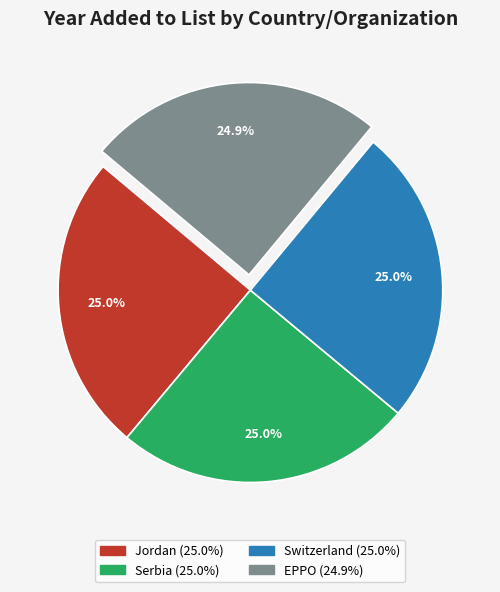

To the nearest percent, what portion does EPPO represent?

25%